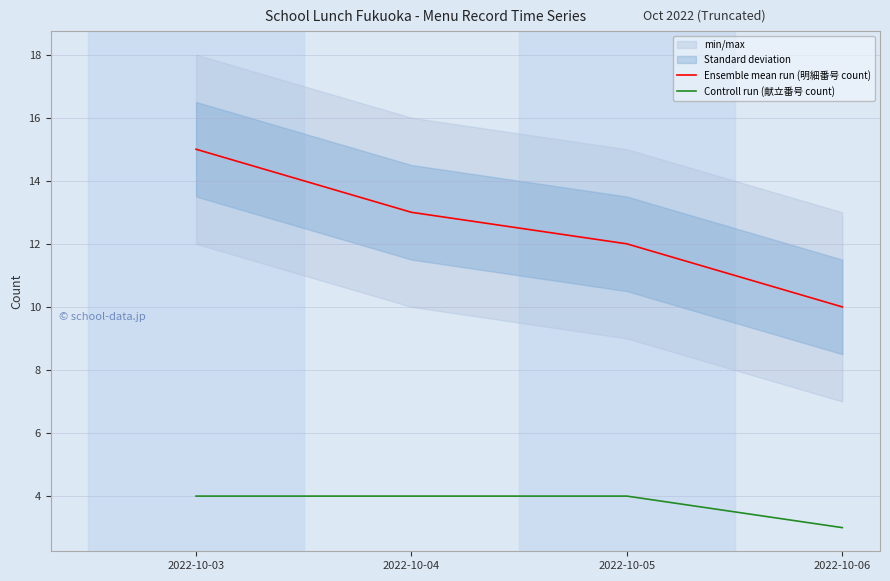

Rank the series by their average value, from lowest to highest.

Controll run (献立番号 count), Ensemble mean run (明細番号 count)